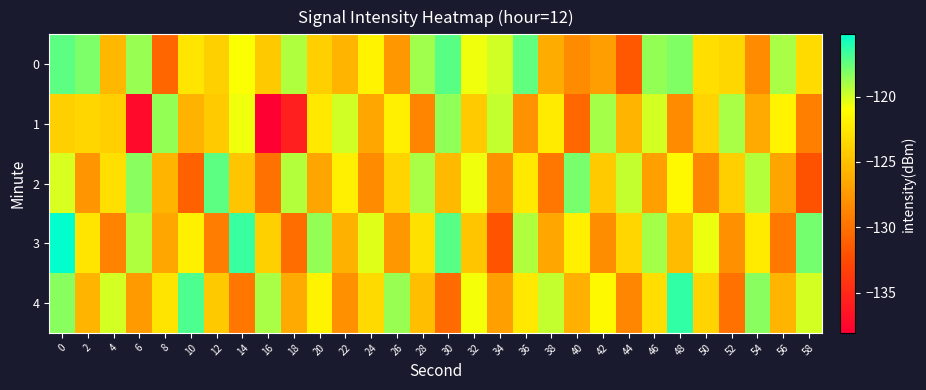

How many data points does each series have?

30